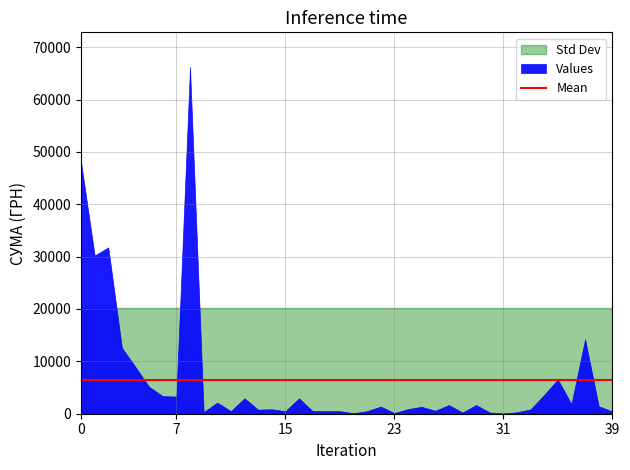

What is the value of the 10th point from the left?

306.0